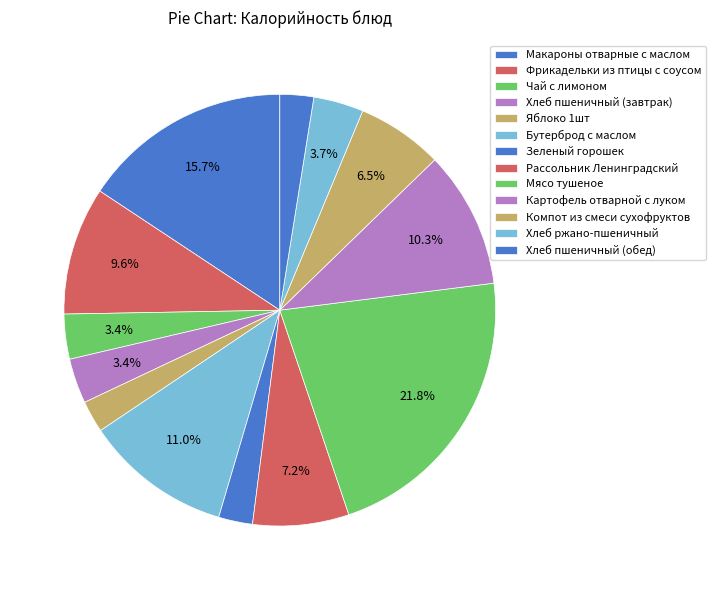

Count the number of slices in the pie.

13